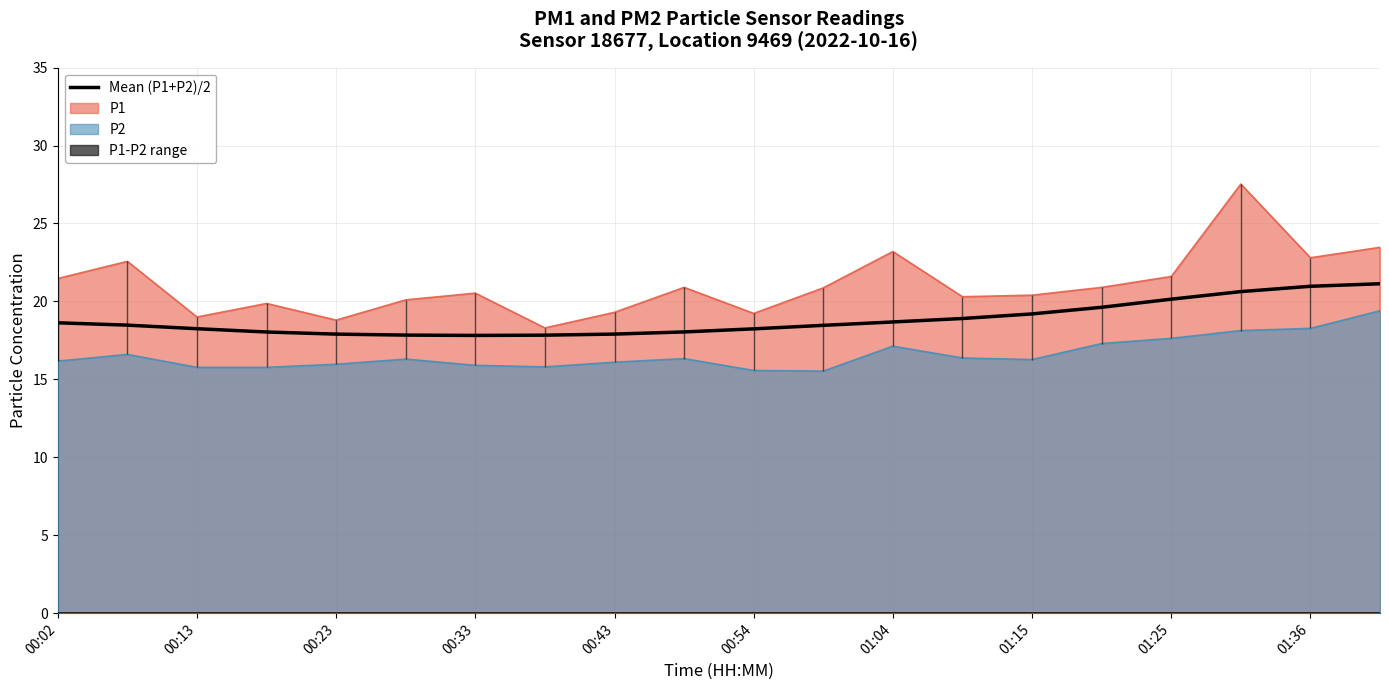

The value at 00:13 is 7.7. True or false?

False